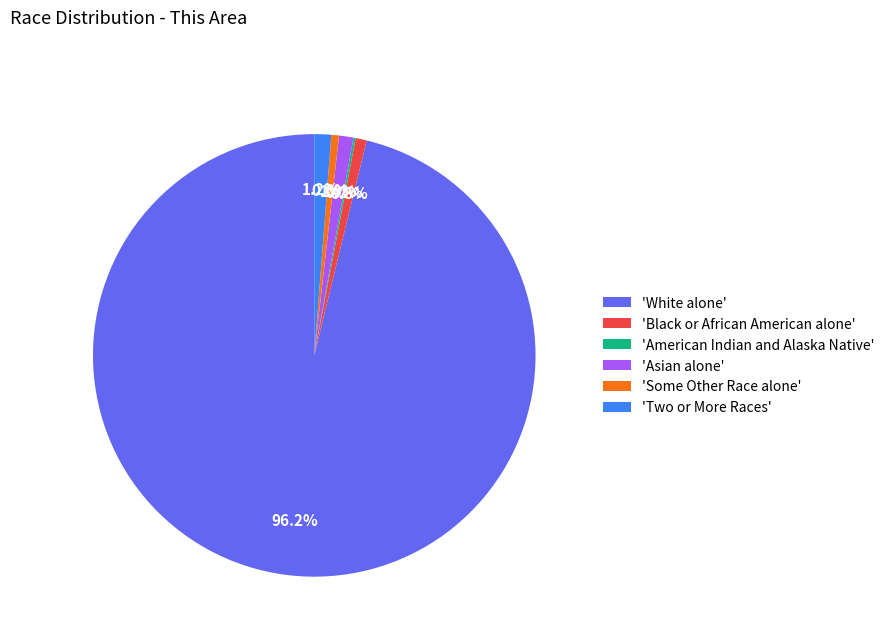

What is the total percentage of 'Asian alone' and 'White alone'?

97.2%